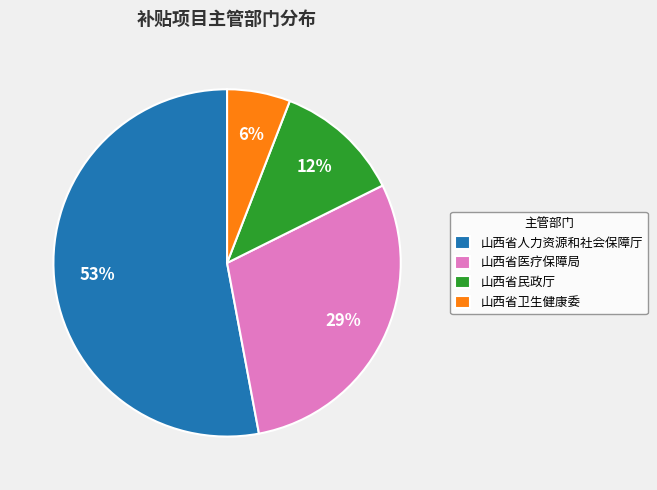

Does 山西省民政厅 represent more than half of the total?

No